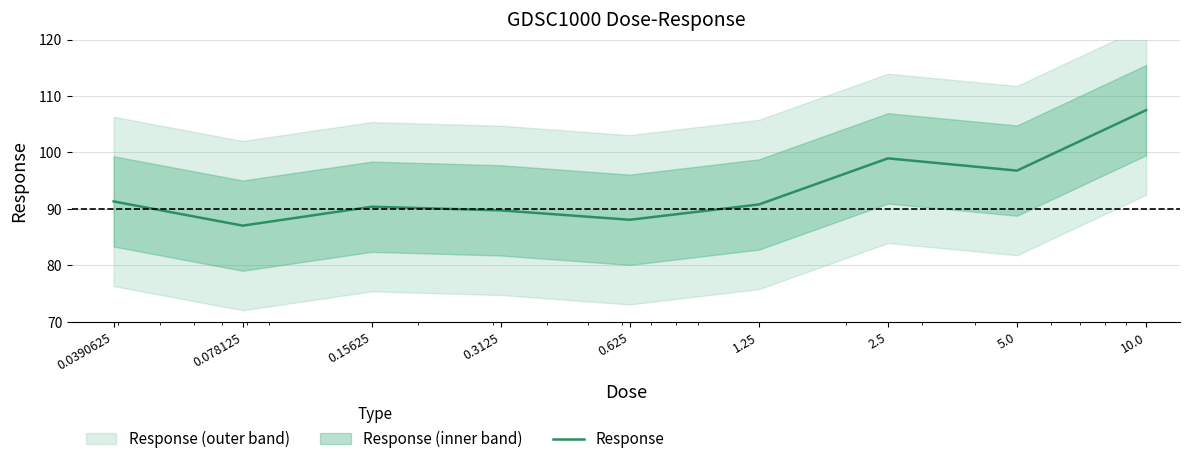

Is it true that the value at 0.3125 is 89.7?

True